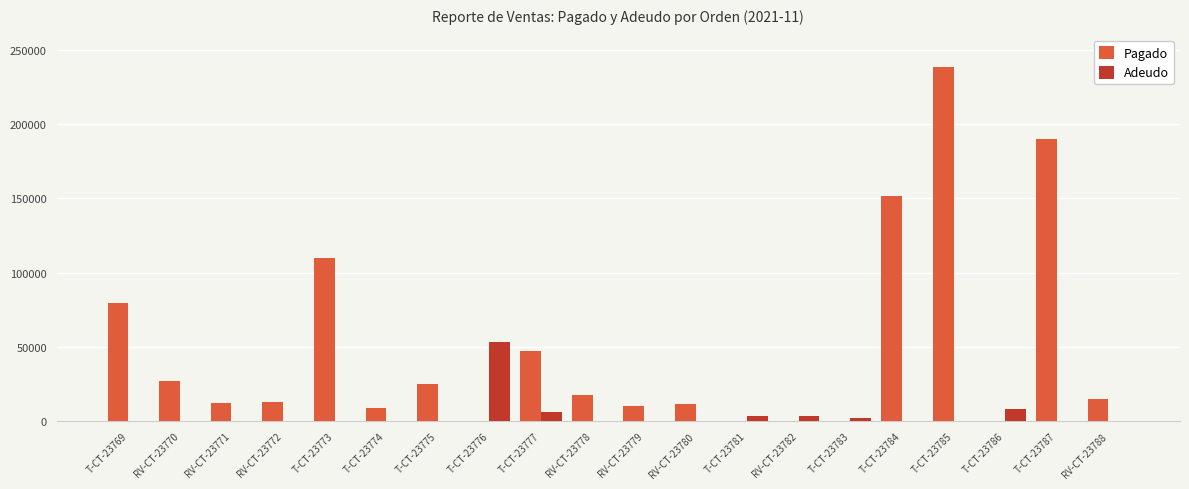

True or false: Pagado has a value of 0.0 at T-CT-23776.

True